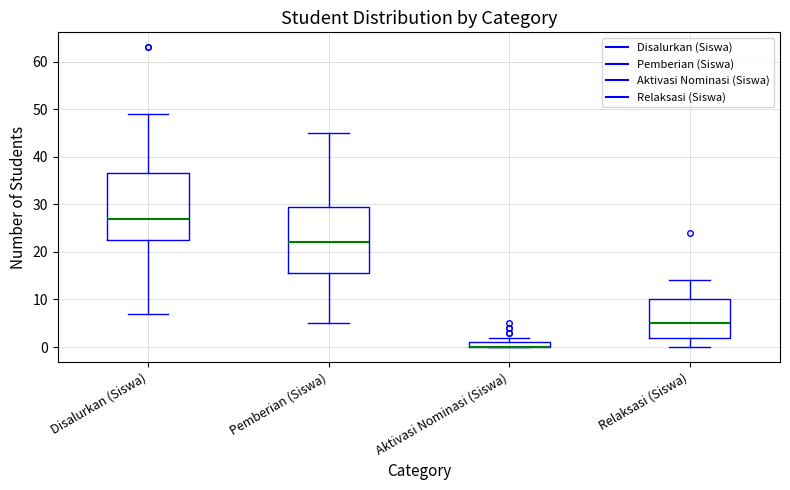

Where does the median line of the box for Pemberian (Siswa) sit on the y-axis? The values are not printed on the chart, so give them approximately, as read against the axis.

22